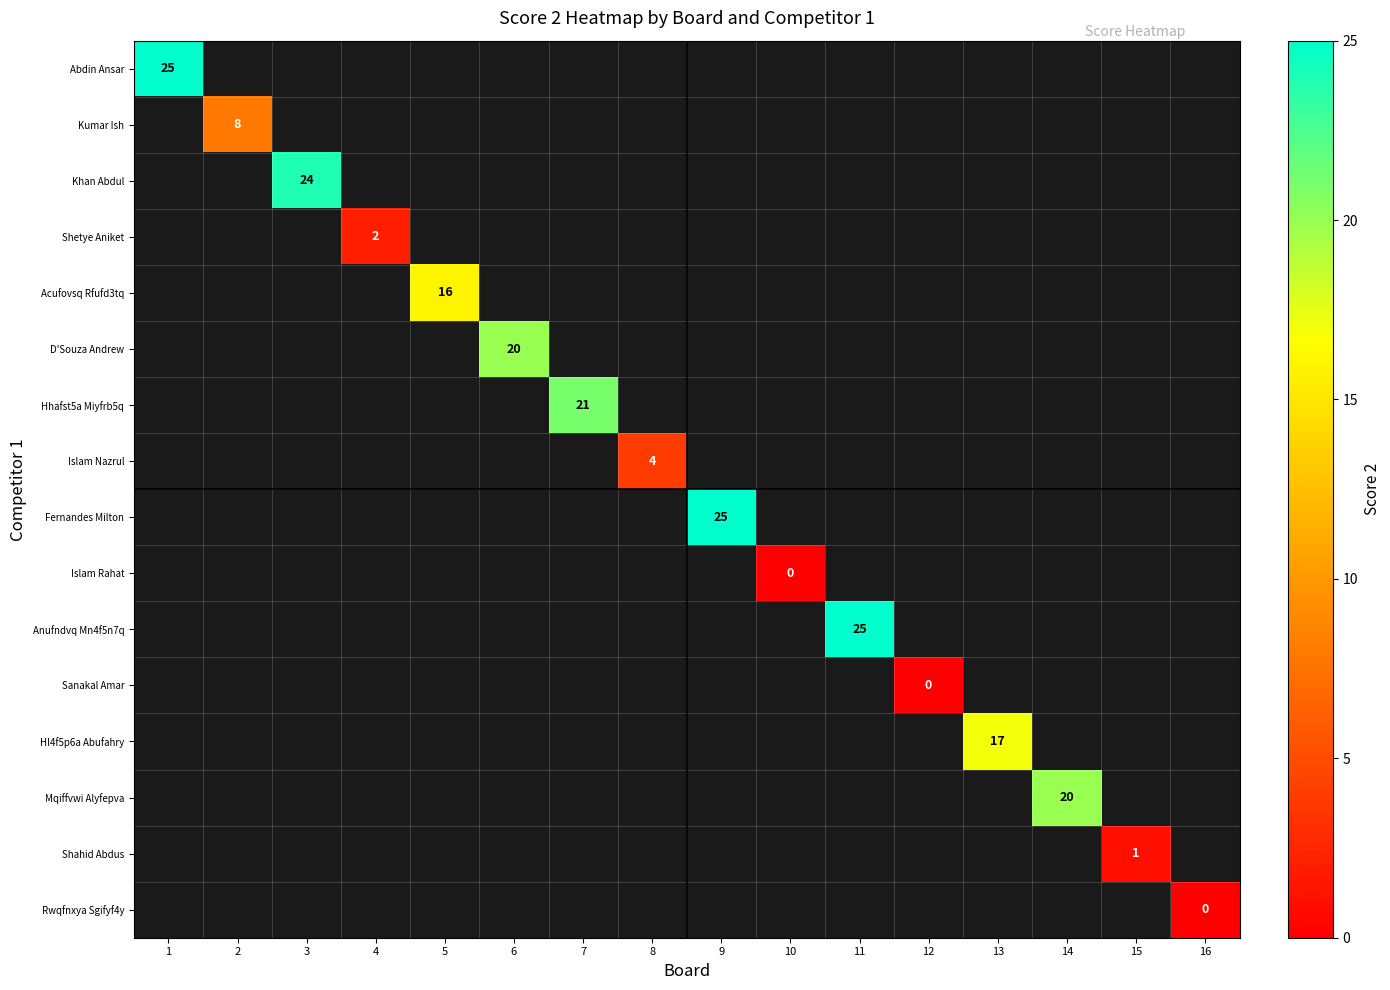

The Shahid Abdus series shows 1.0 at 15. True or false?

True